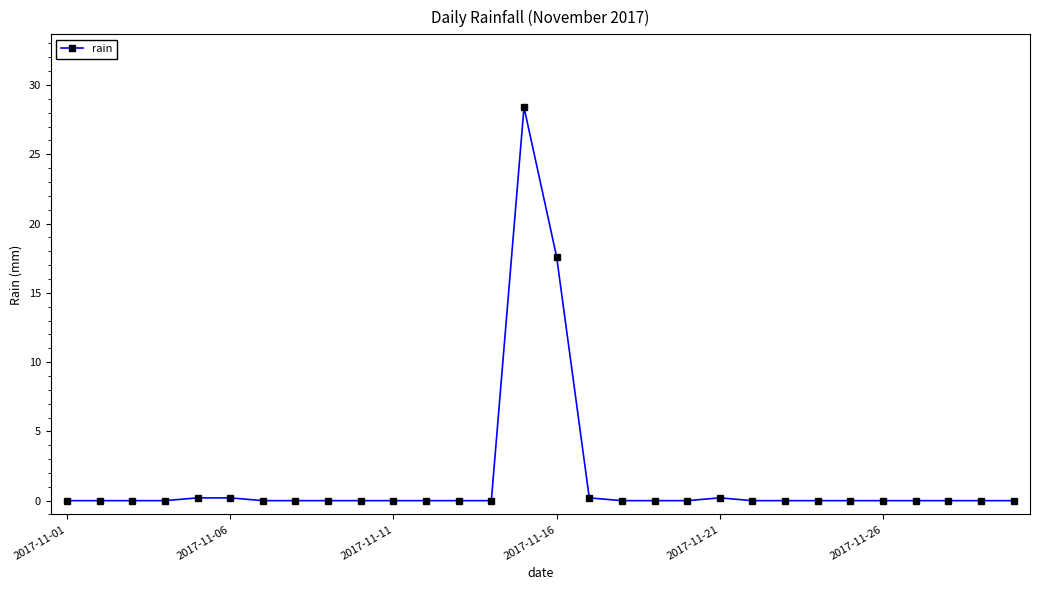

What is the difference between the maximum and minimum values?

28.4